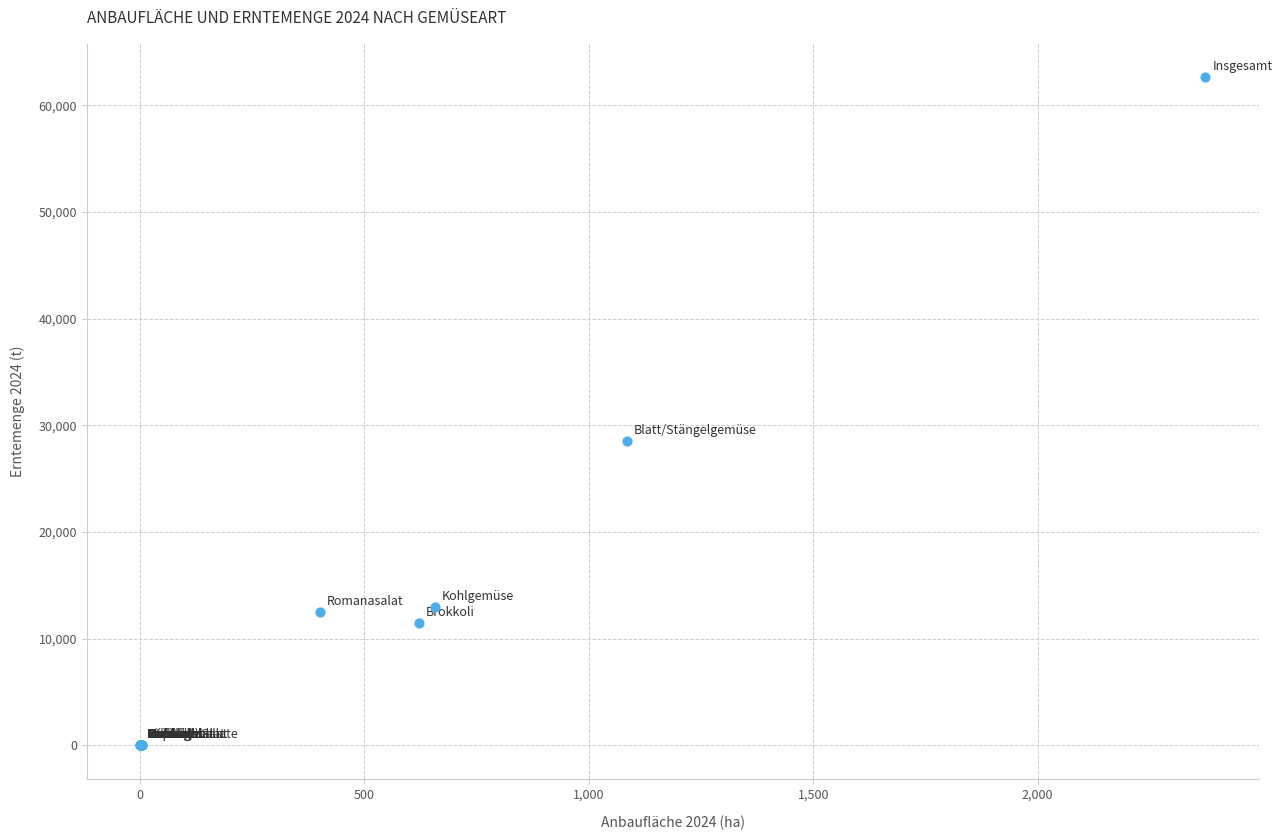

What Y value in the scatter plot is closest to 31312?

28569.0